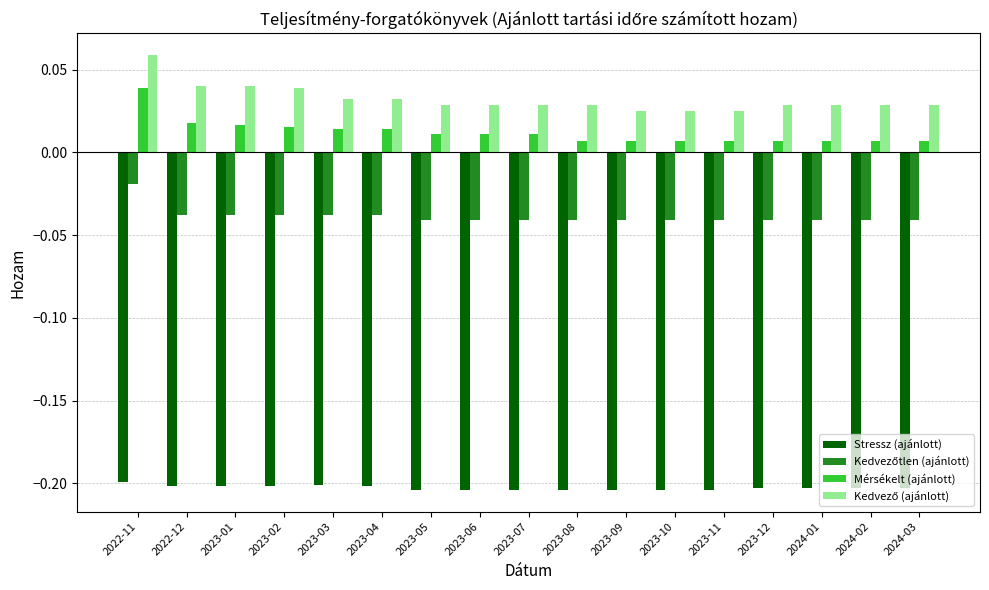

At which label does Mérsékelt (ajánlott) reach its peak?

2022-11